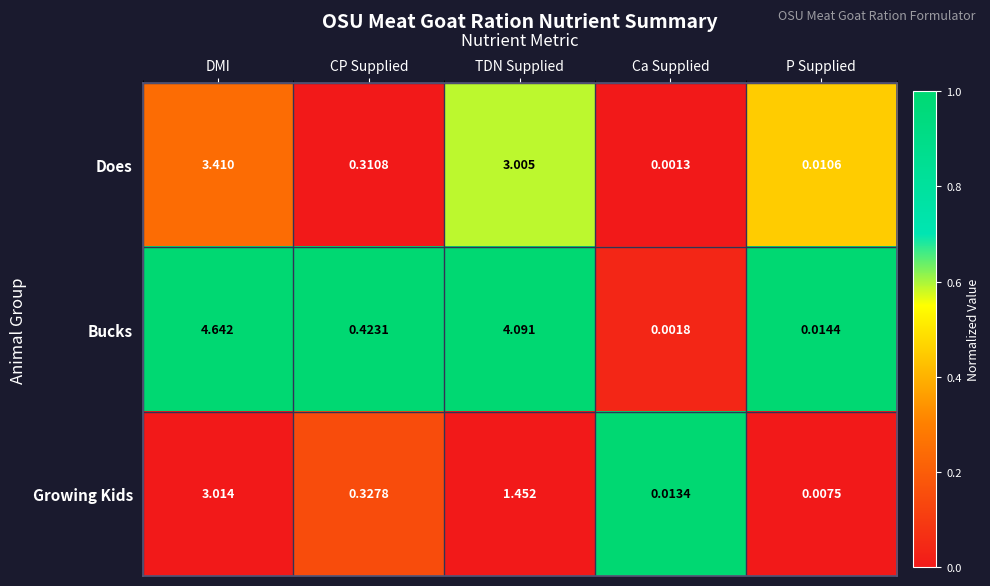

Which label corresponds to the largest value in the chart?

DMI